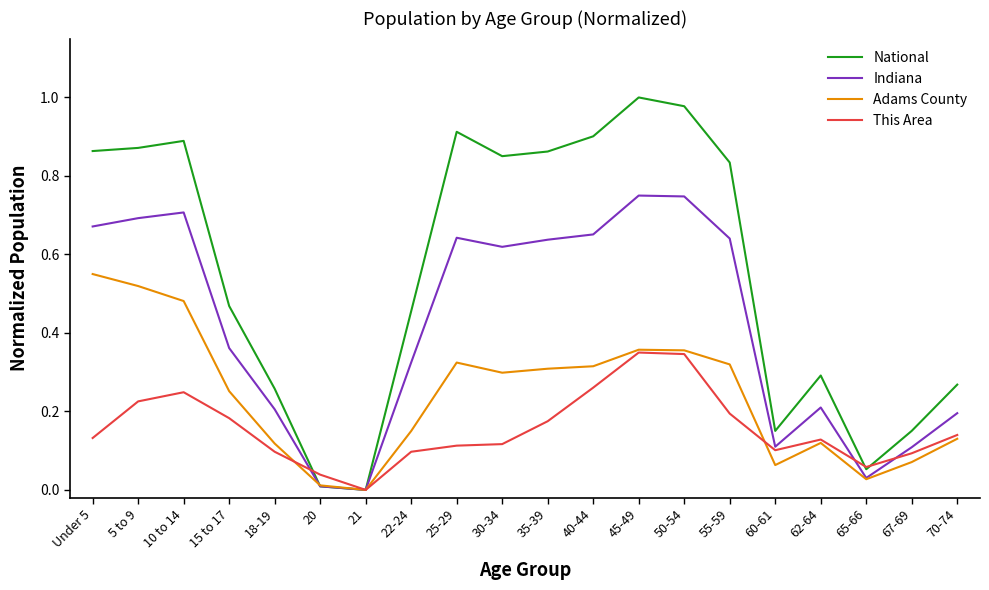

Is the value of This Area at 40-44 greater than the value of Indiana at 21?

Yes